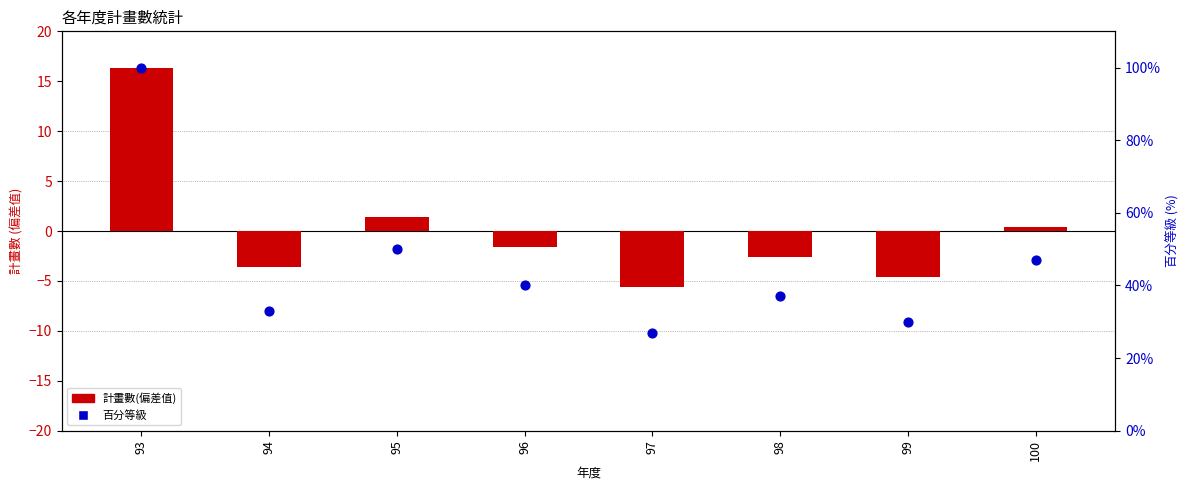

At how many categories does at least one series exceed 31?

6